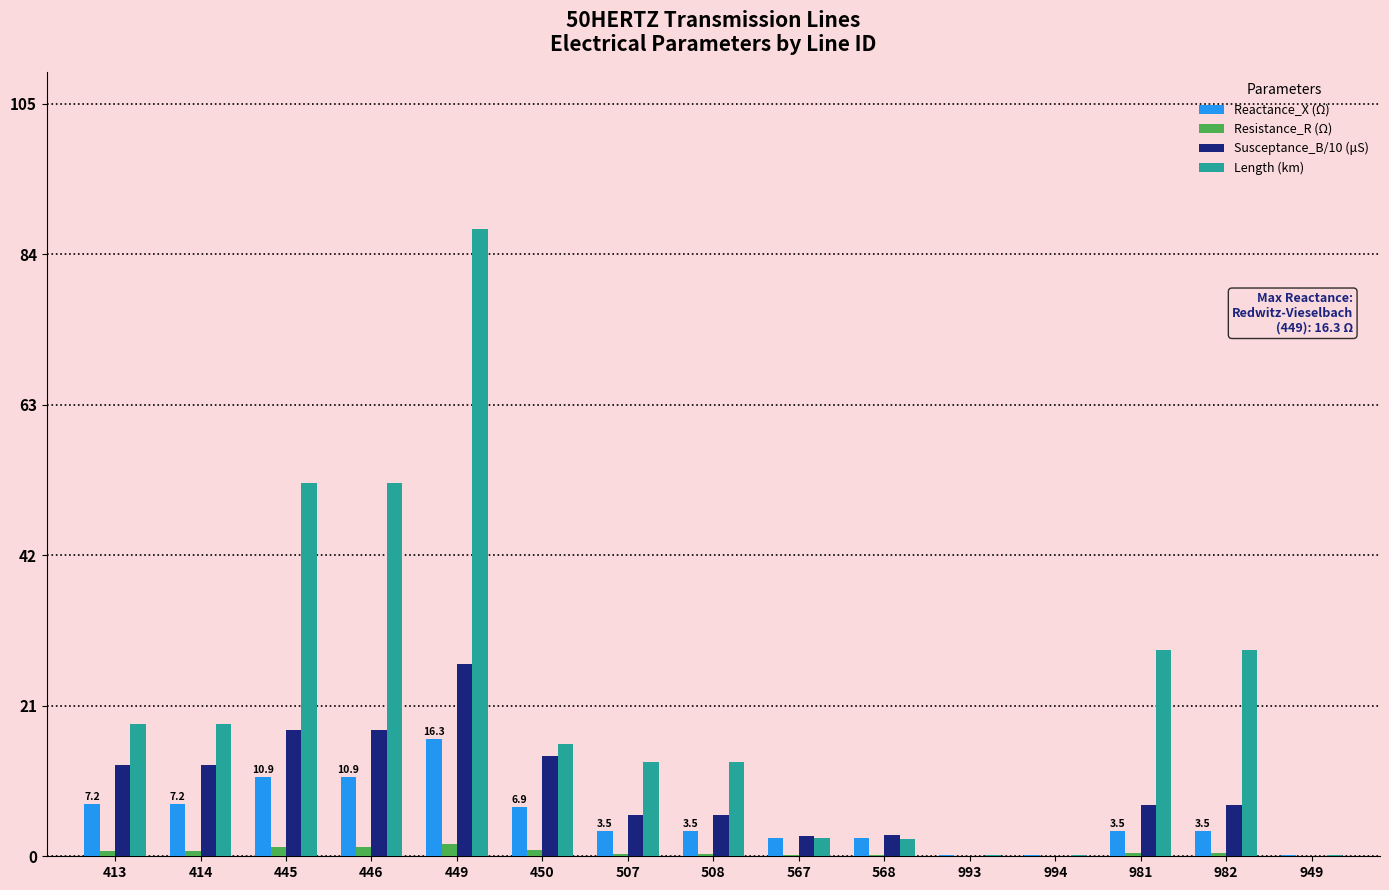

What is the sum of all Length (km) values?

332.3